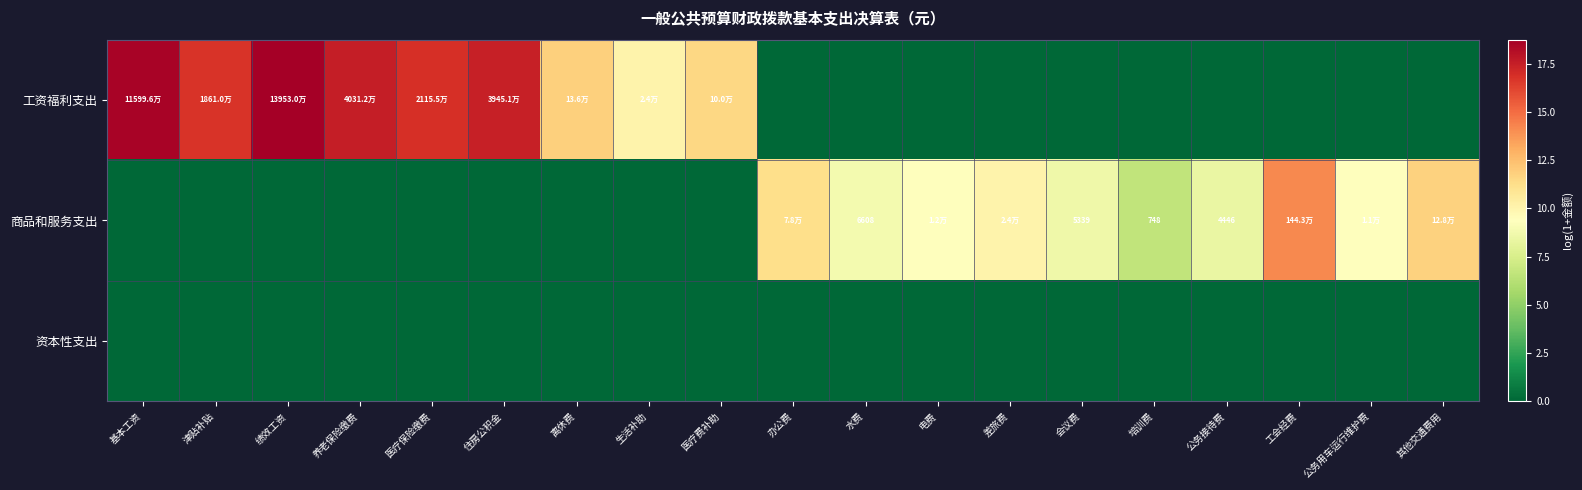

True or false: 商品和服务支出 has a value of 0.0 at 医疗保险缴费.

True